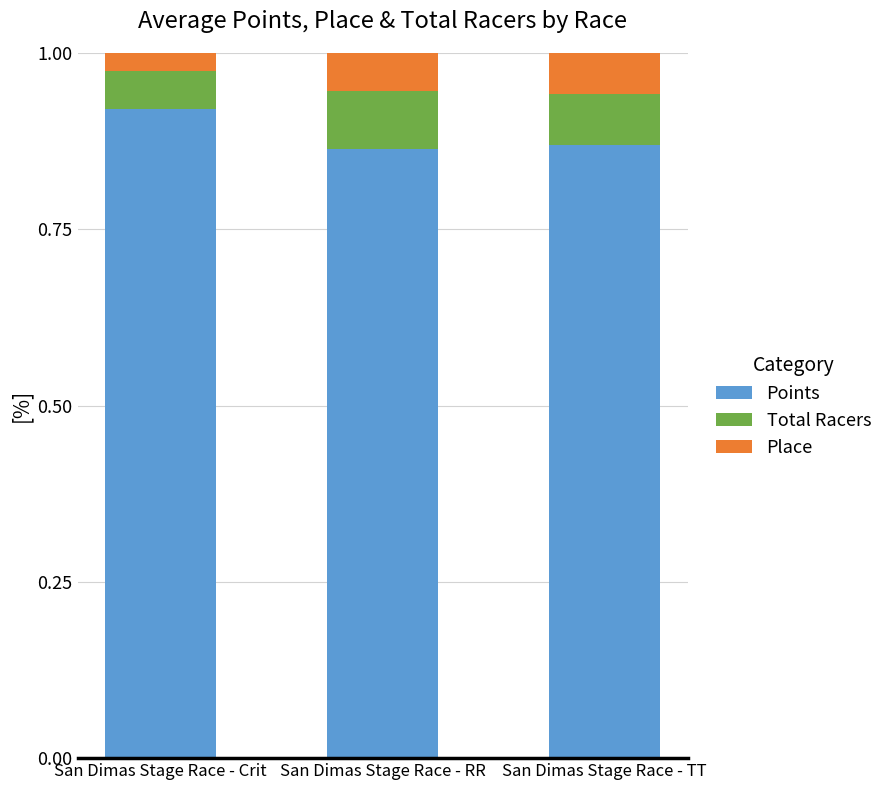

What is the sum of all Points values?

2.7